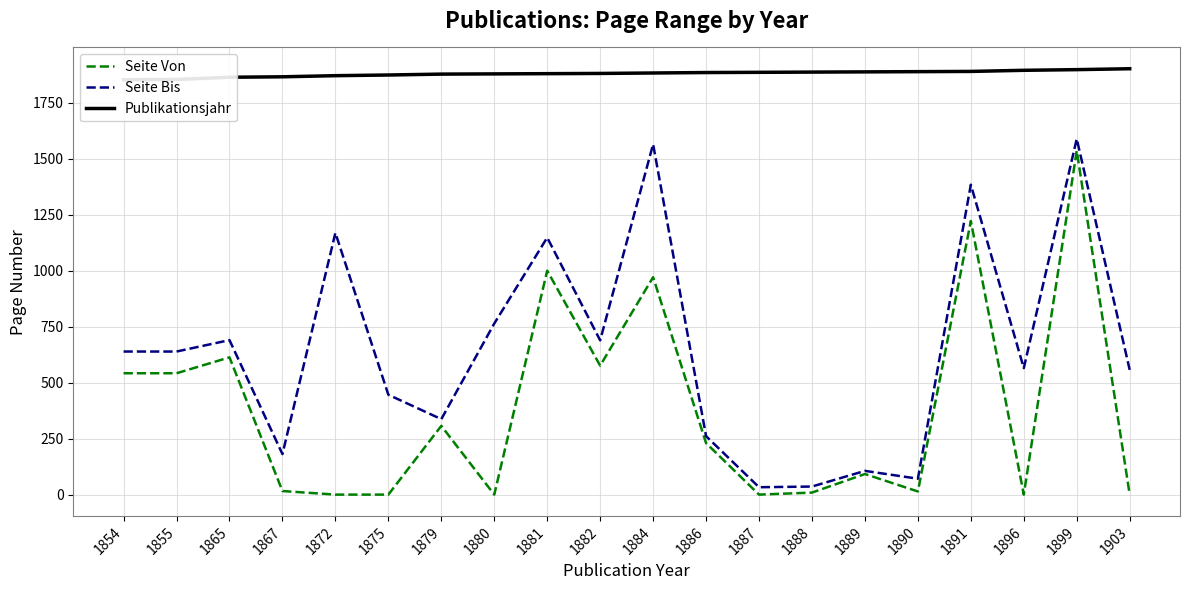

Between 1879 and 1889, which series saw the biggest shift?

Seite Bis